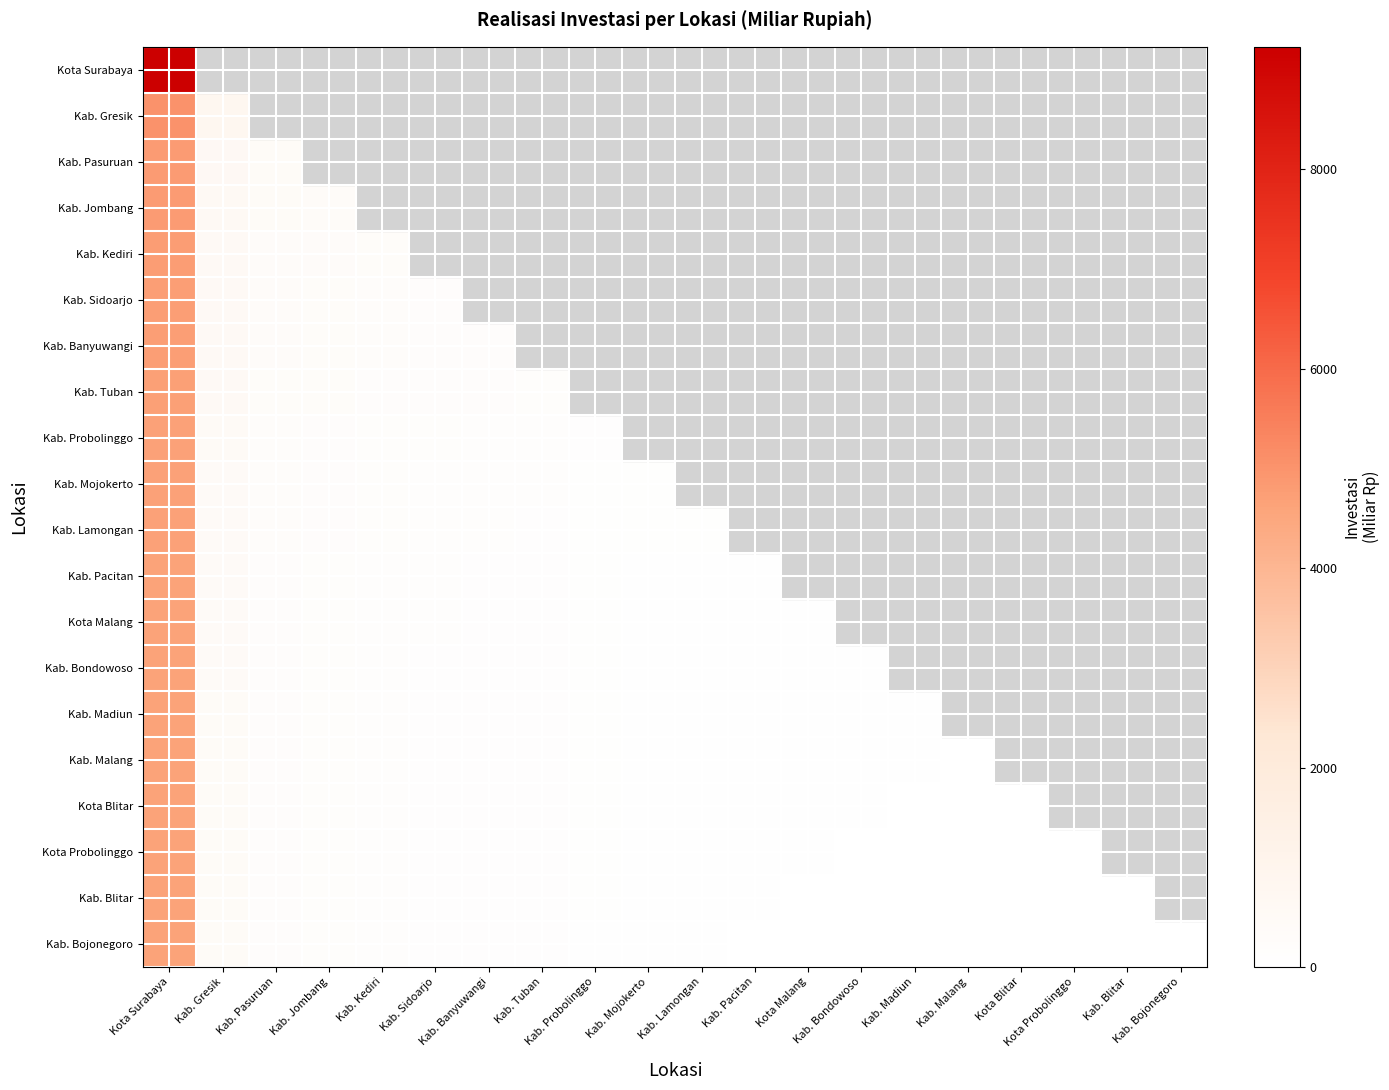

At which label does Kab. Malang first exceed 60?

Kota Surabaya